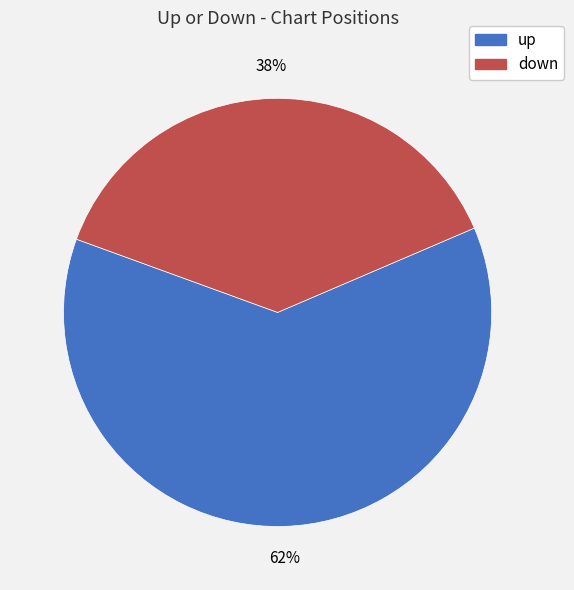

Combined, do down and up account for over 50%?

Yes